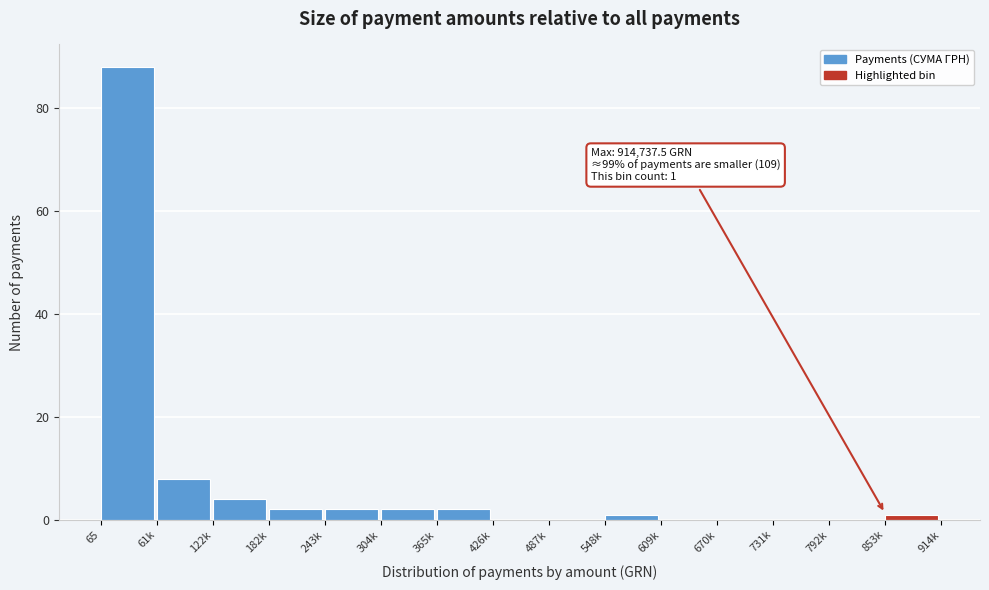

Reading left to right, what are all the values shown in this chart?

65=88	61k=8	122k=4	182k=2	243k=2	304k=2	365k=2	426k=0	487k=0	548k=1	609k=0	670k=0	731k=0	792k=0	853k=1